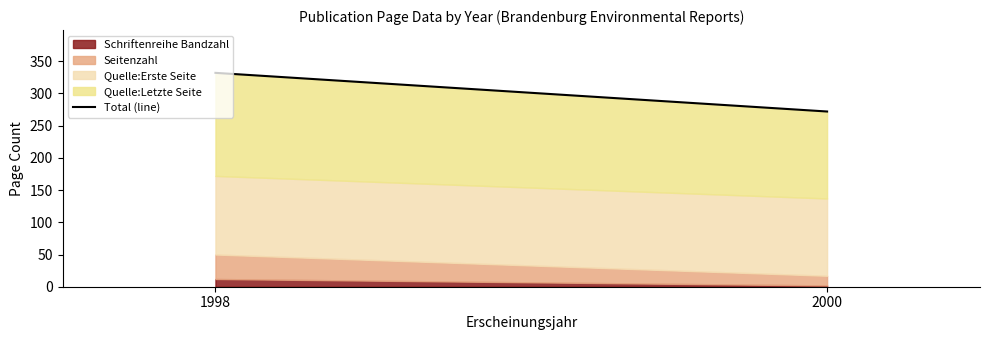

Which has a higher value, 1998 or 2000?

1998